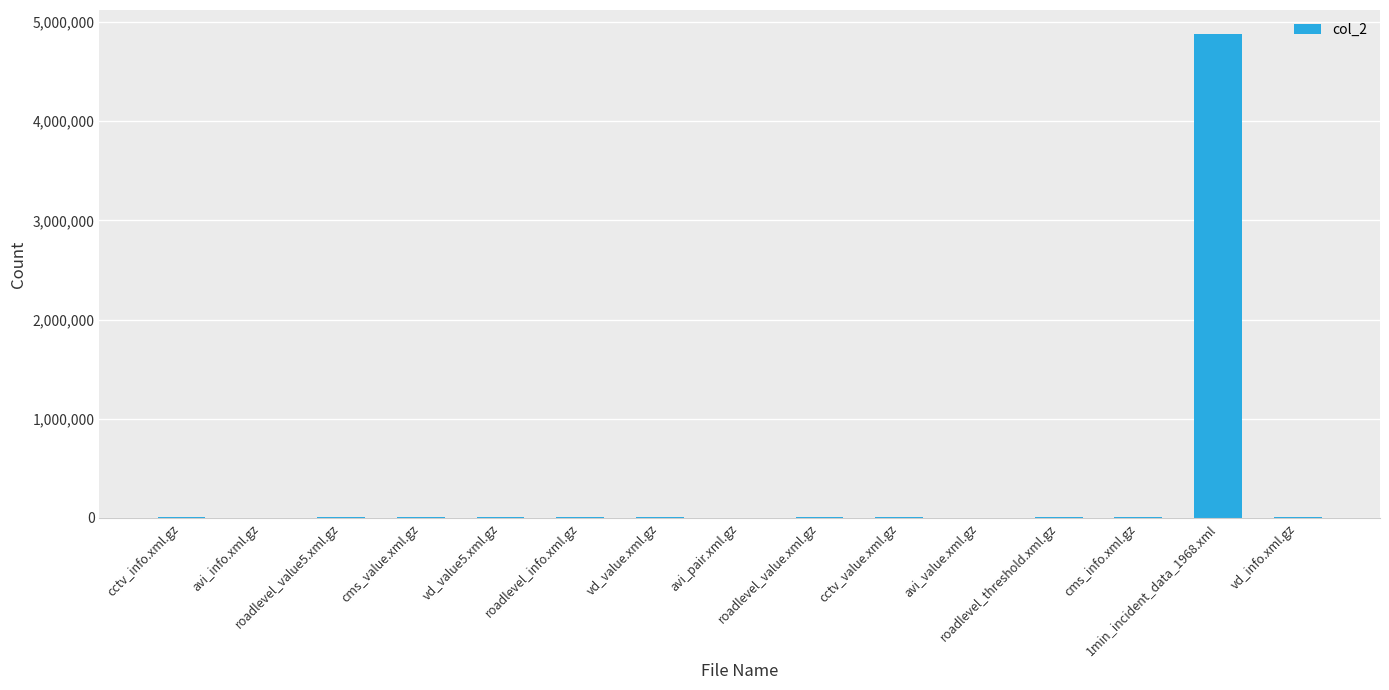

What is the average value?

329098